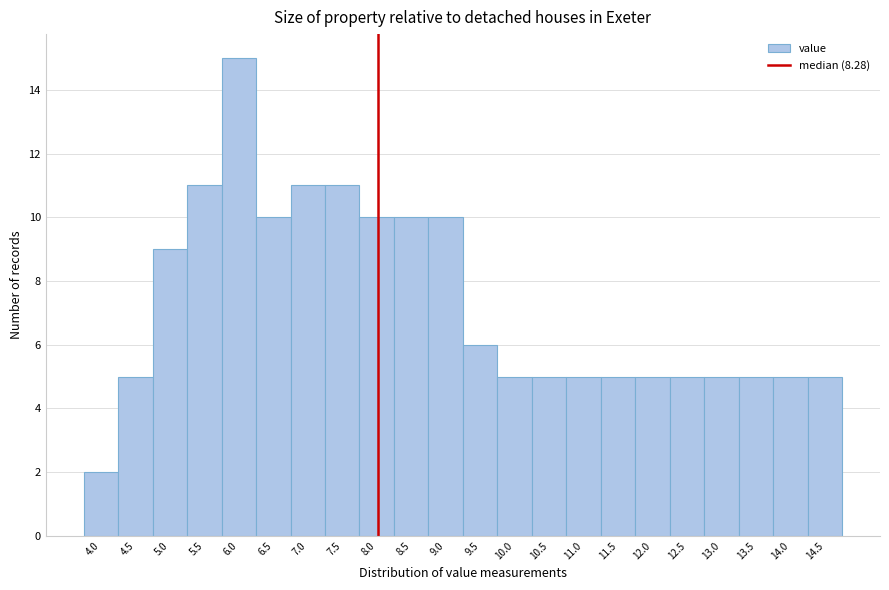

Reading right to left, transcribe all the data shown in this chart.

5	5	5	5	5	5	5	5	5	5	6	10	10	10	11	11	10	15	11	9	5	2